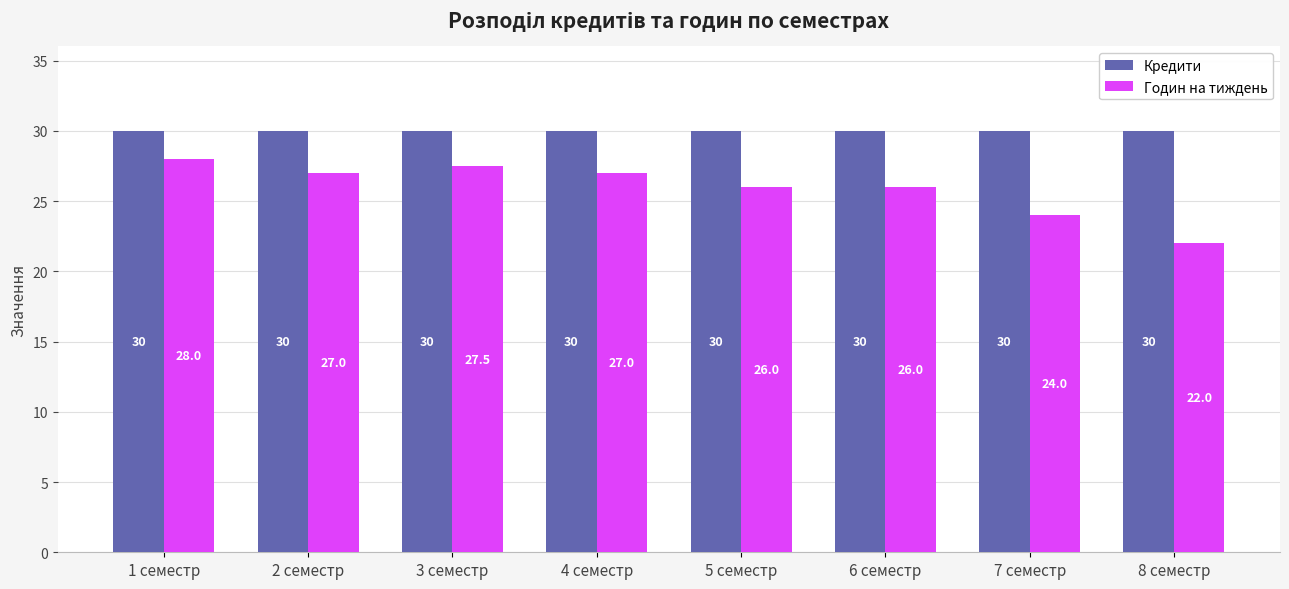

The Годин на тиждень series shows 27.5 at 3 семестр. True or false?

True